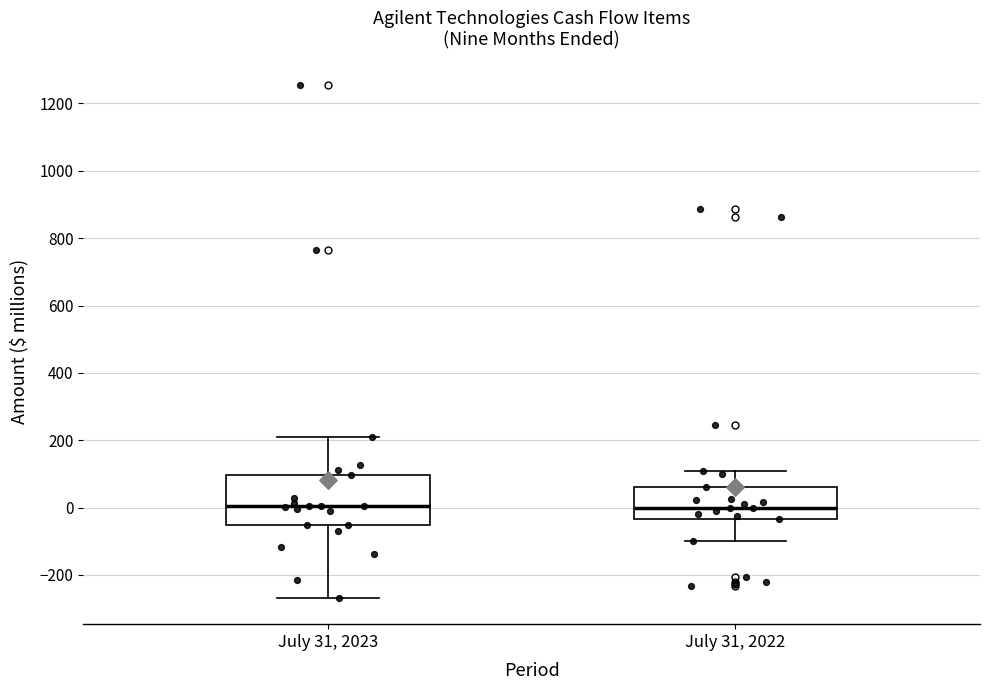

Reading left to right, read every box against the y-axis: the position of its median line, the range the box covers, and the ends of its whiskers. The values are not printed on the chart, so give them approximately, as read against the axis.

July 31, 2023: median 0, box -60 to 100, whiskers -260 to 200
July 31, 2022: median 0, box -40 to 60, whiskers -100 to 120